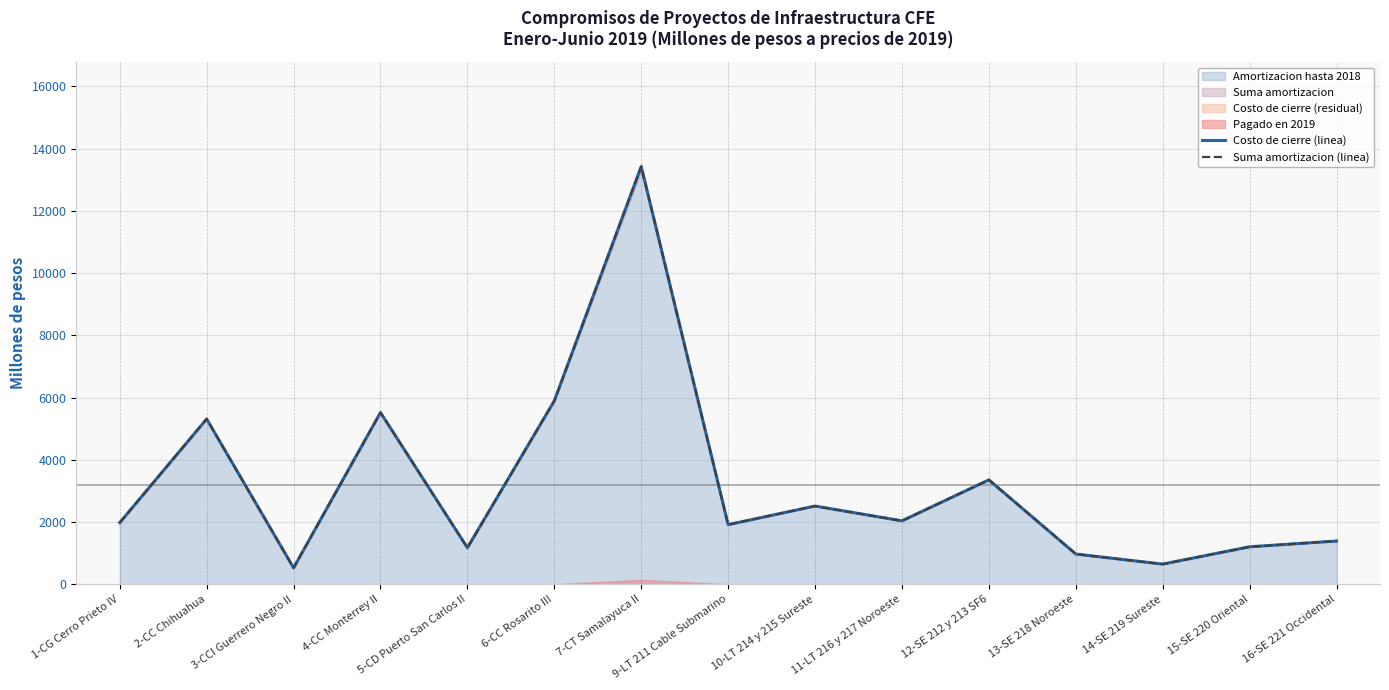

Where is Suma amortizacion (linea) nearest to the value 6975?

6-CC Rosarito III